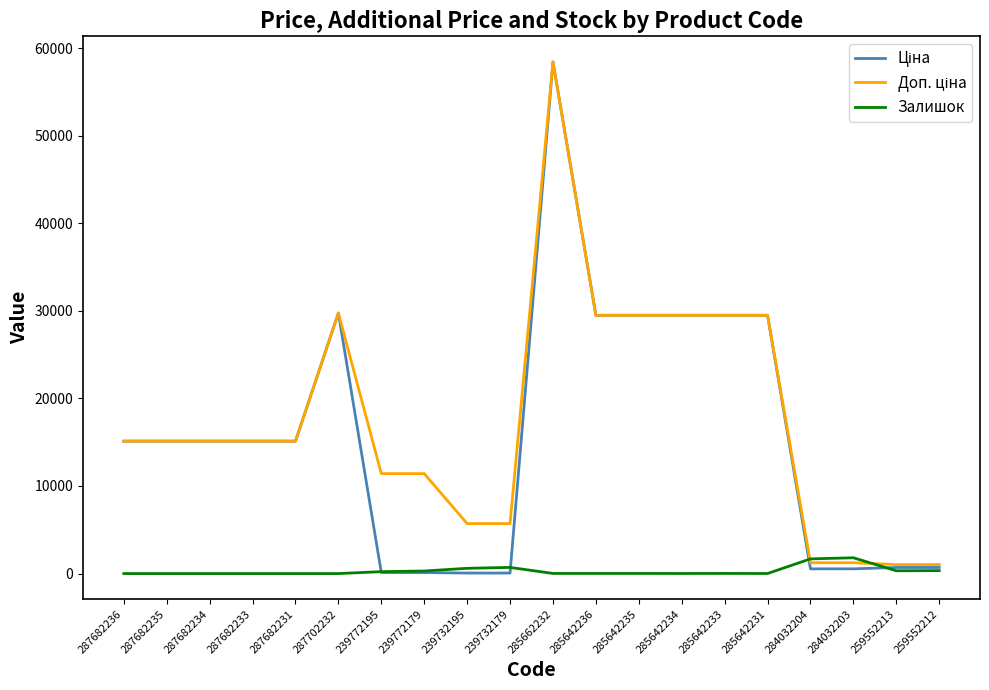

True or false: Доп. ціна has a value of 15120.0 at 287682235.

True